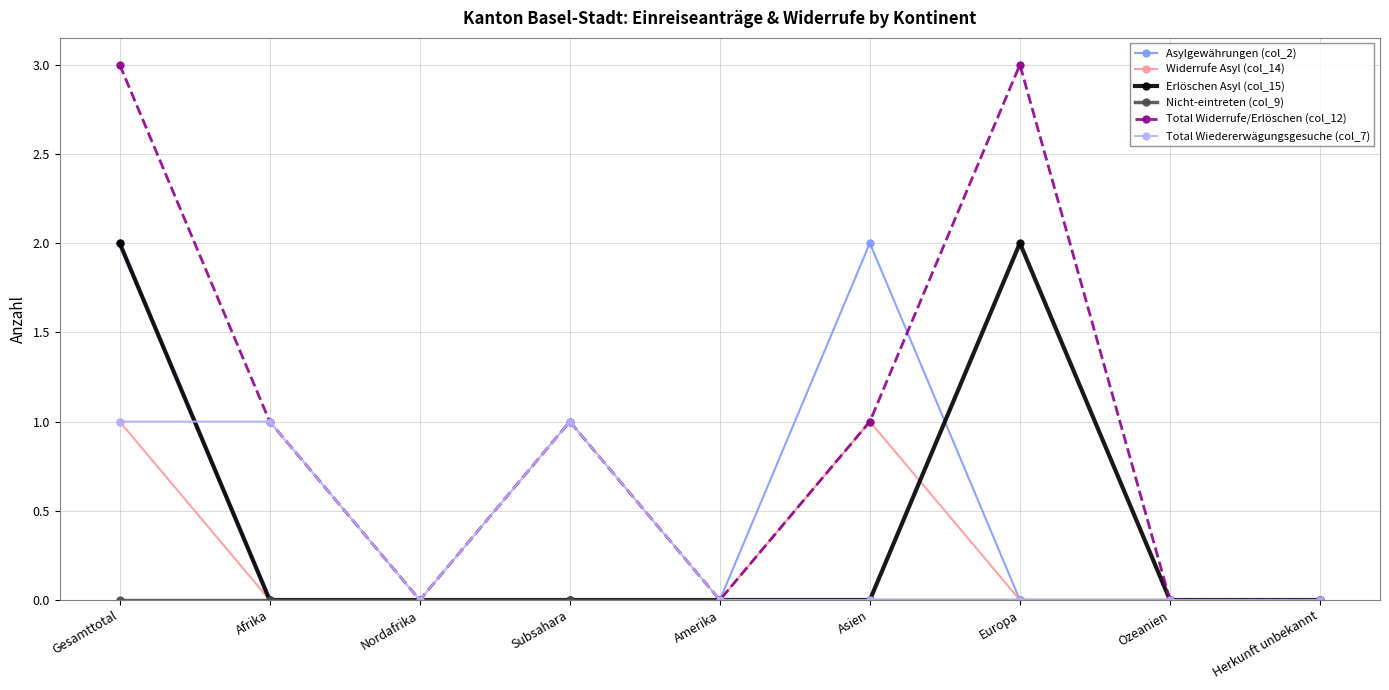

Which series changed the most between Gesamttotal and Nordafrika?

Total Widerrufe/Erlöschen (col_12)